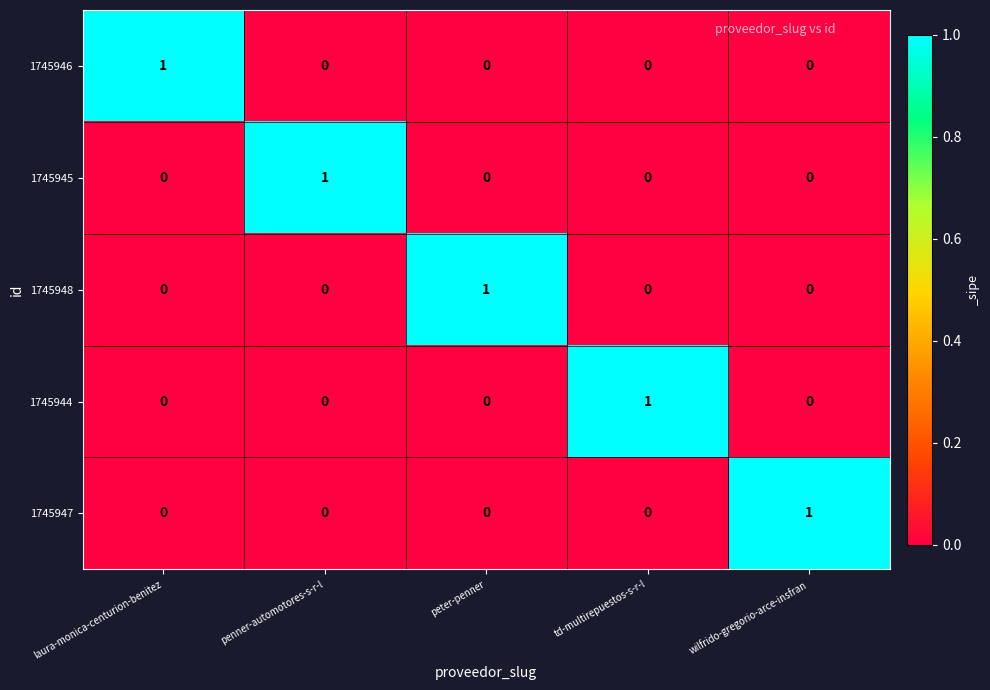

Is it true that 1745946 equals 0 at wilfrido-gregorio-arce-insfran?

True